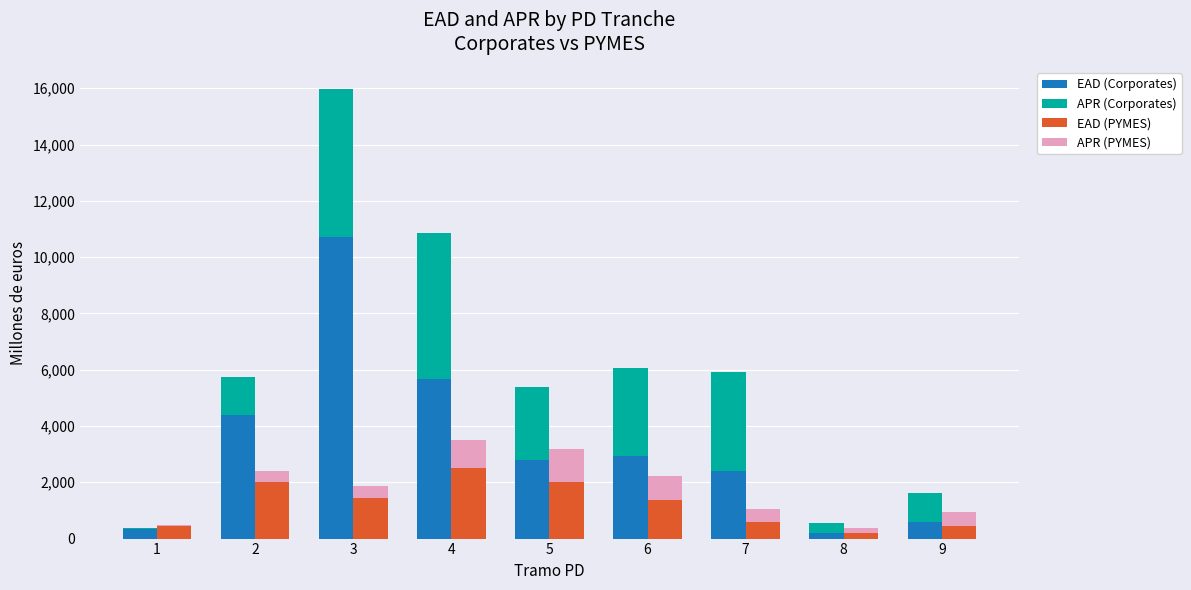

At how many categories does at least one series exceed 2812?

5